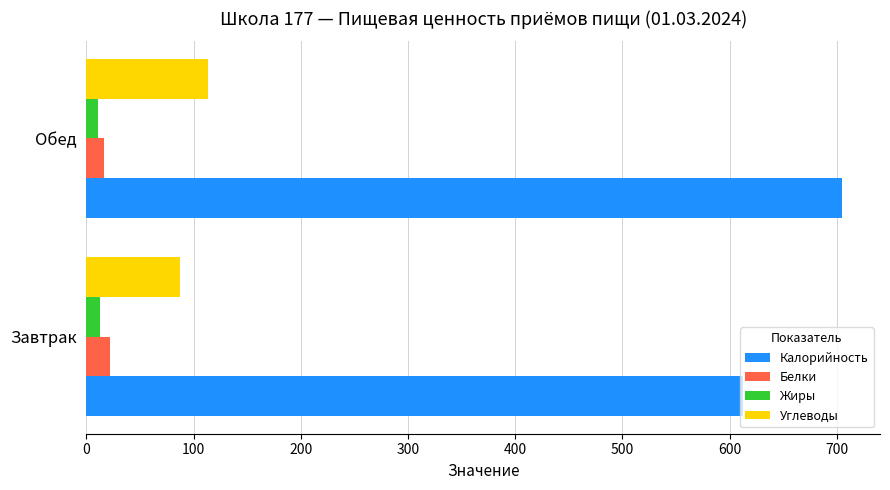

Which series has the largest total across all categories?

Калорийность